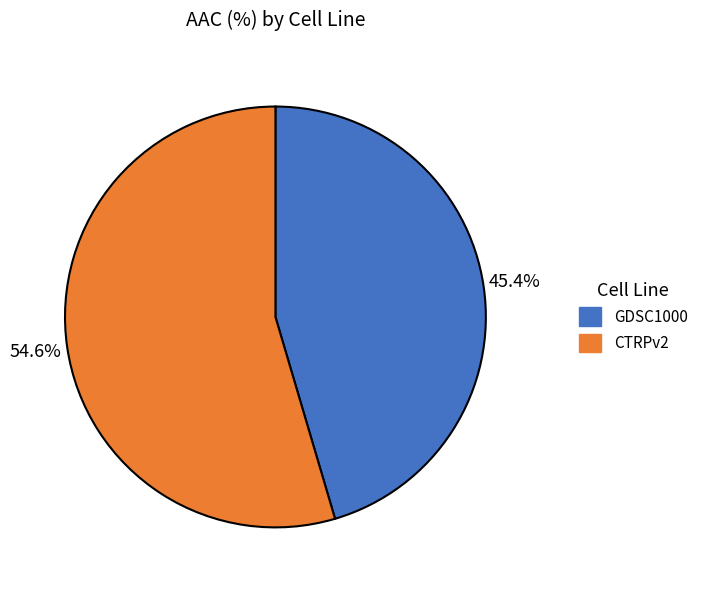

Which slice is the largest?

CTRPv2